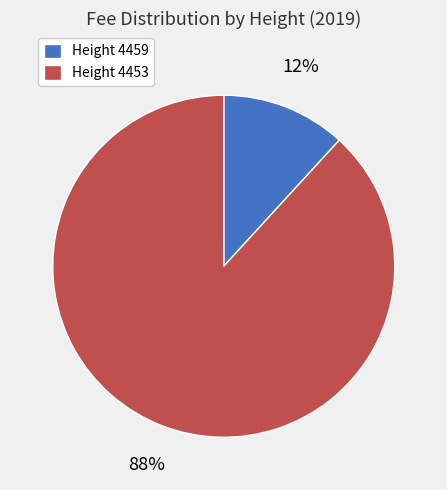

How many segments does this pie chart have?

2